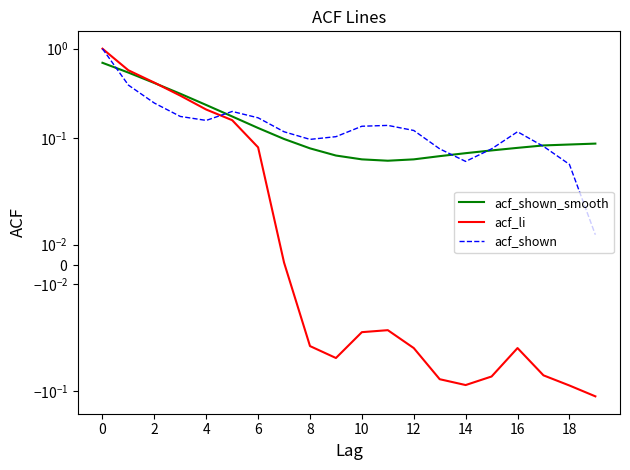

Reading left to right, what are all the values shown in this chart?

acf_shown_smooth: 0.7	0.5	0.4	0.3	0.2	0.2	0.1	0.1	0.1	0.1	0.1	0.1	0.1	0.1	0.1	0.1	0.1	0.1	0.1	0.1
acf_li: 1.0	0.6	0.4	0.3	0.2	0.2	0.1	0.0	-0.0	-0.0	-0.0	-0.0	-0.0	-0.1	-0.1	-0.1	-0.0	-0.1	-0.1	-0.1
acf_shown: 1.0	0.4	0.2	0.2	0.2	0.2	0.2	0.1	0.1	0.1	0.1	0.1	0.1	0.1	0.1	0.1	0.1	0.1	0.1	0.0